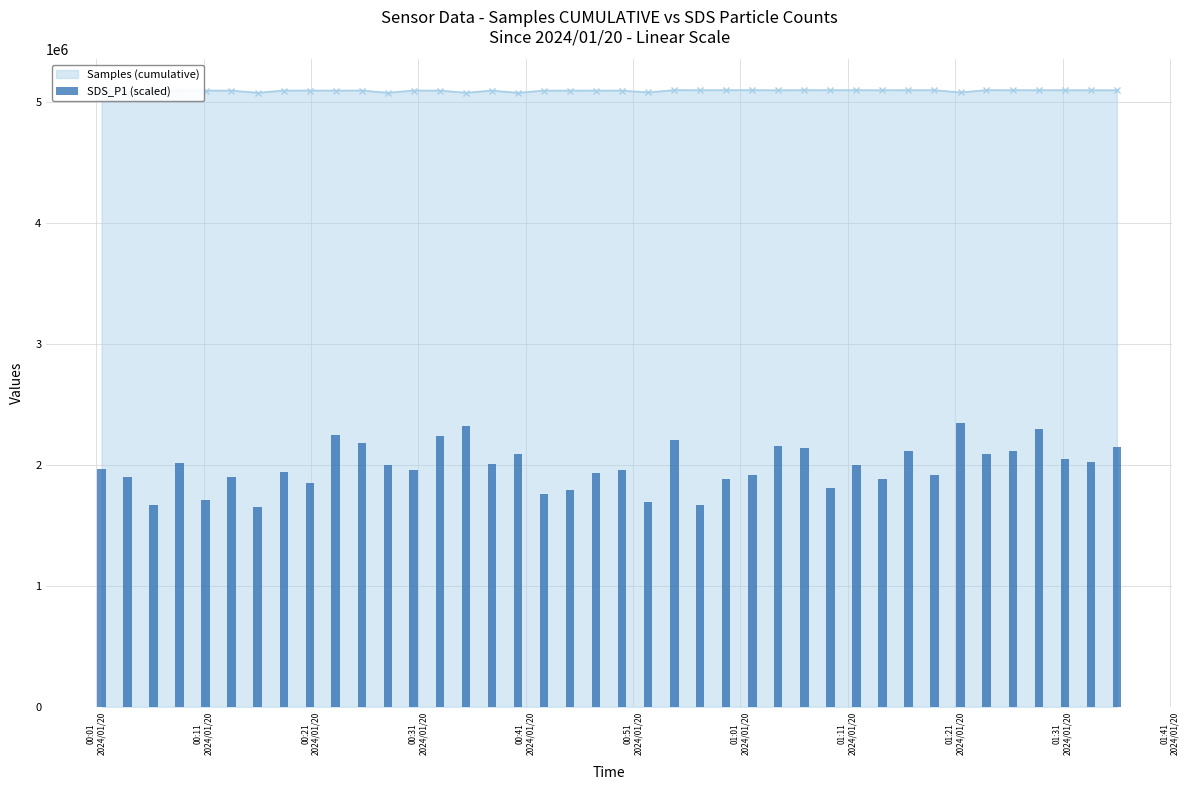

What is the value of the Samples (cumulative) point at the 21st from the left?

5091063